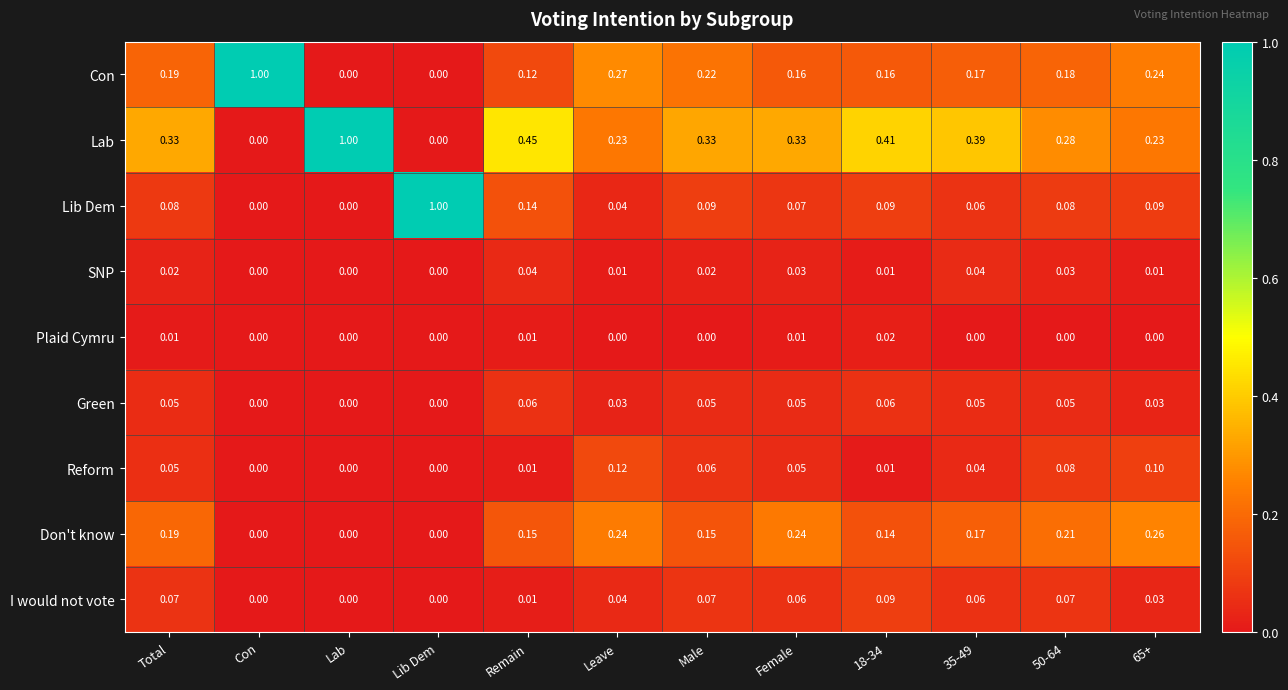

Count the number of categories in the chart.

12